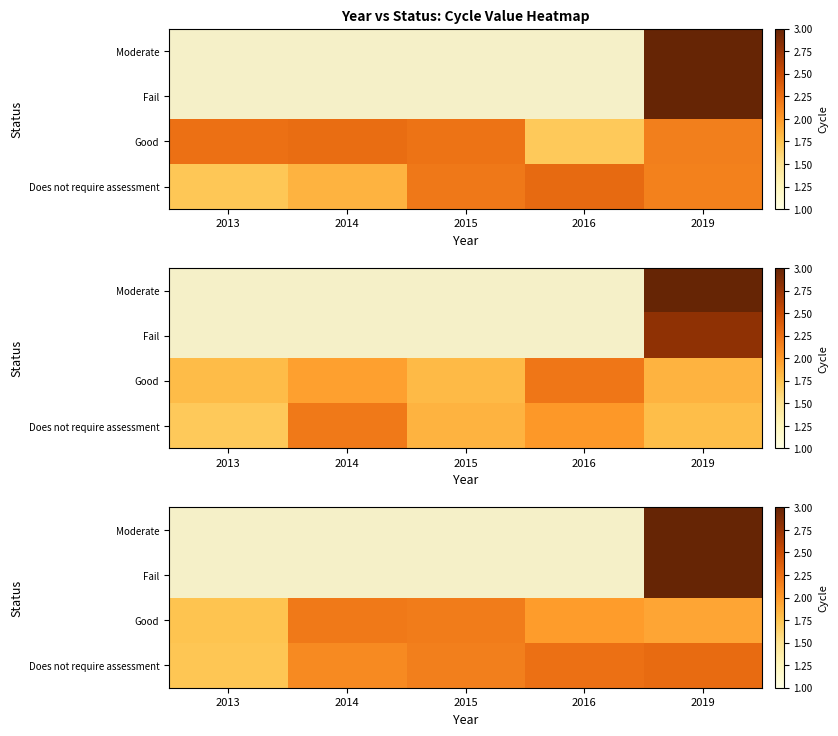

How many data points does each series have?

5